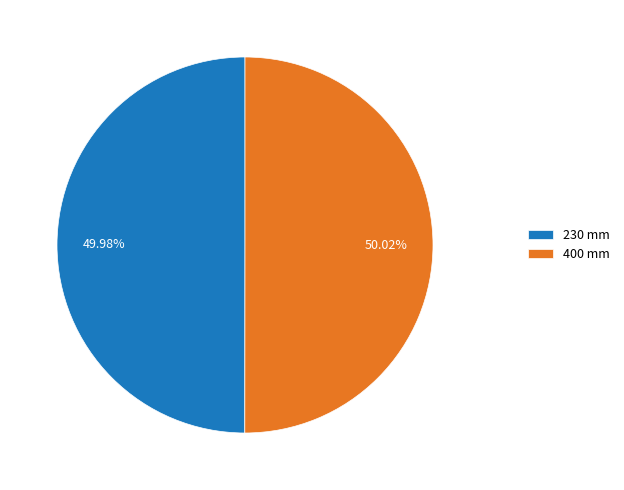

True or false: 230 mm accounts for 50% of the total.

True